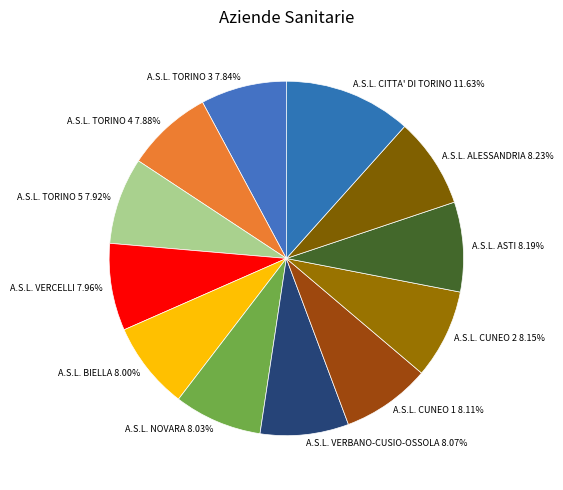

To the nearest percent, what portion does A.S.L. TORINO 3 represent?

8%